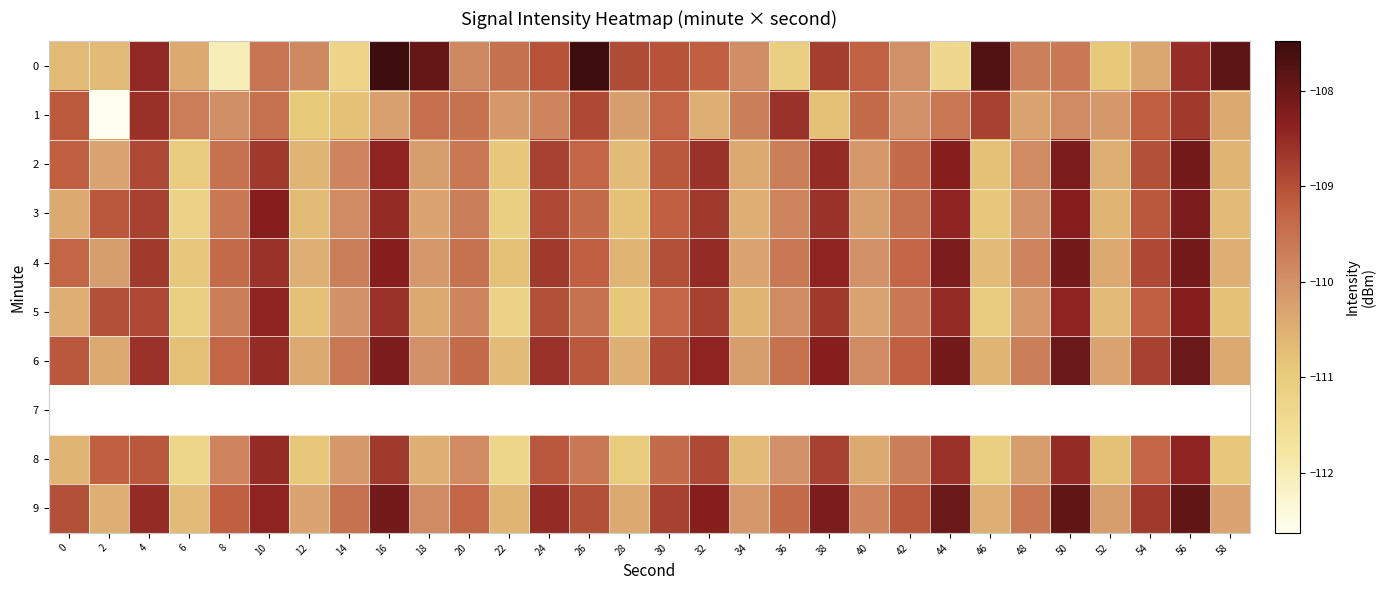

Which category has the highest value in the 1 series?

4